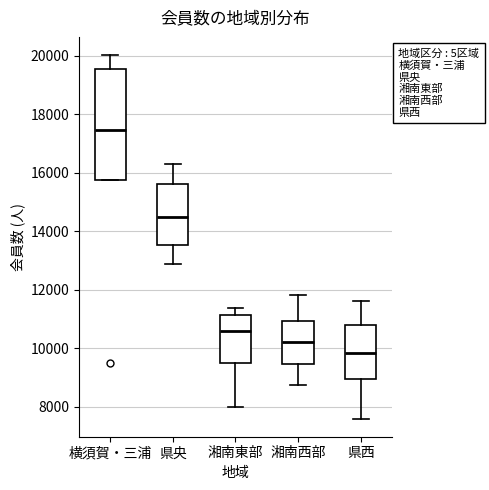

Where does the median line of the box for 県西 sit on the y-axis? The values are not printed on the chart, so give them approximately, as read against the axis.

9800